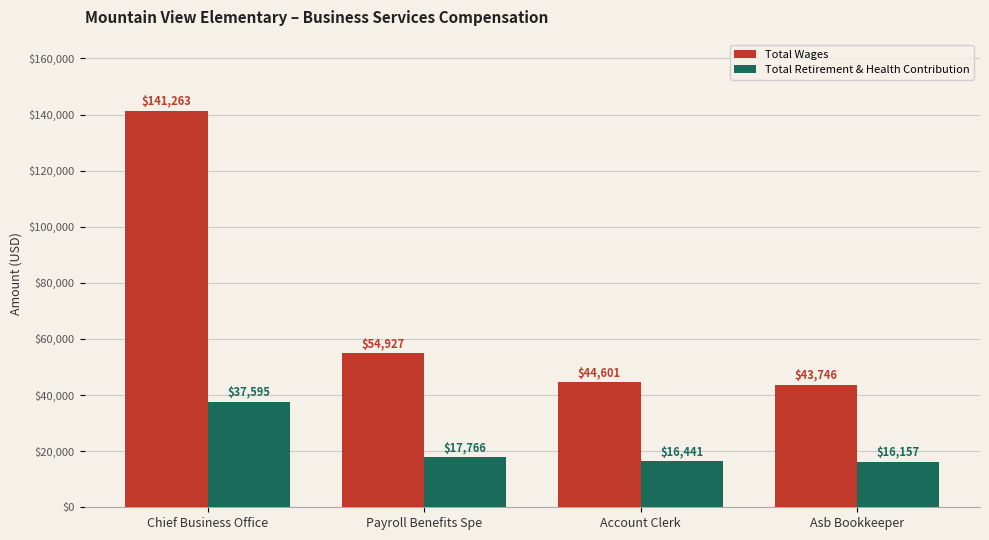

At how many categories does at least one series exceed 134551?

1